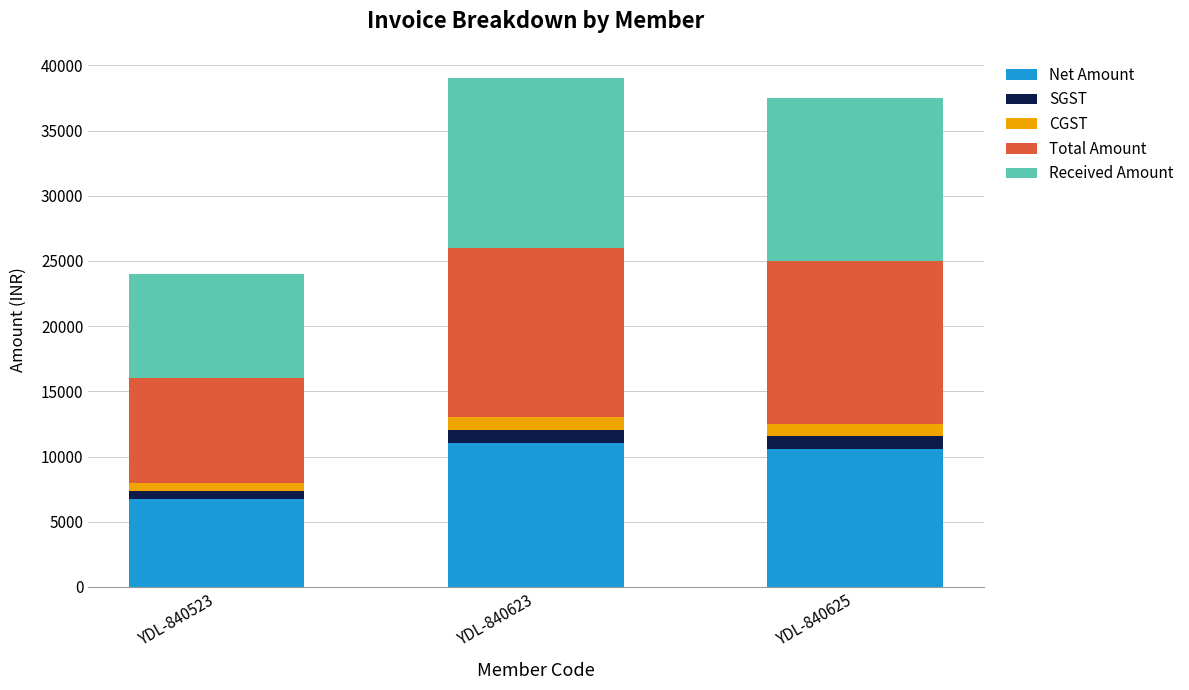

What is the total value across all series at YDL-840623?

39000.0